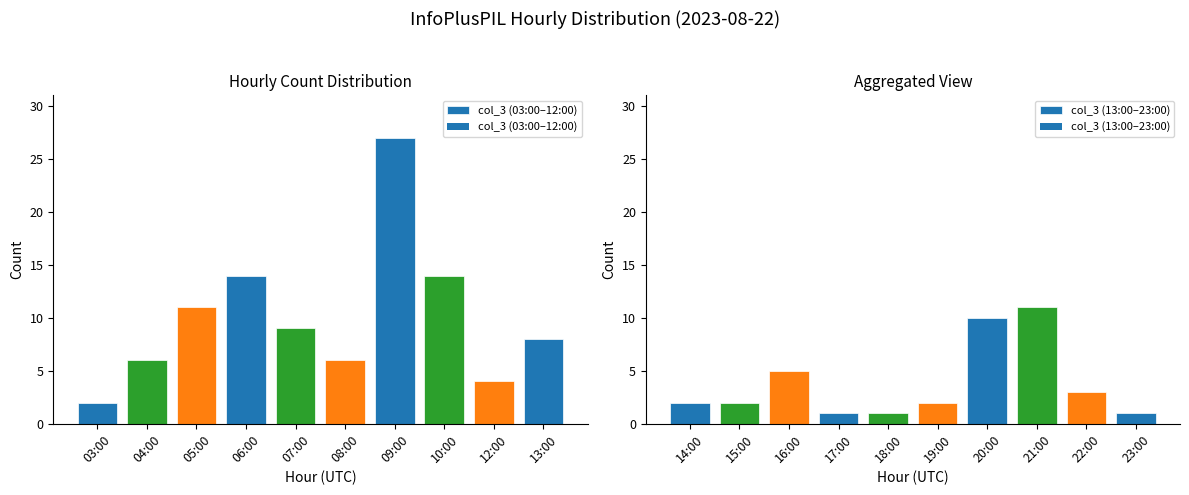

The value of col_3 (03:00–12:00) at 08:00 is 10. True or false?

False